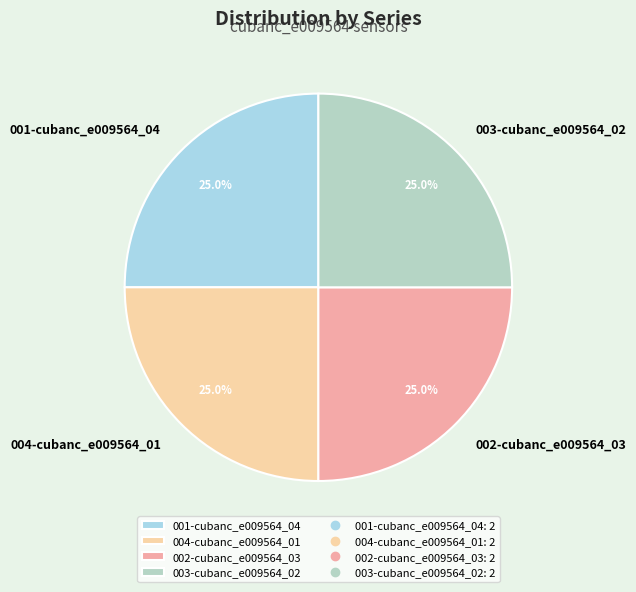

Is there any slice that represents more than half of the pie?

No